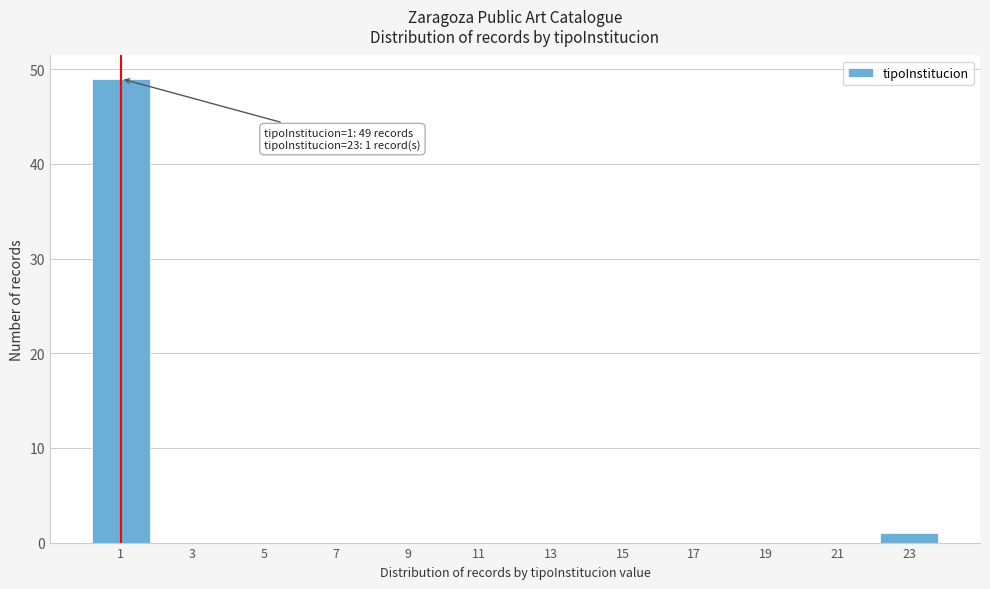

Reading left to right, what are all the values shown in this chart?

1=49	3=0	5=0	7=0	9=0	11=0	13=0	15=0	17=0	19=0	21=0	23=1